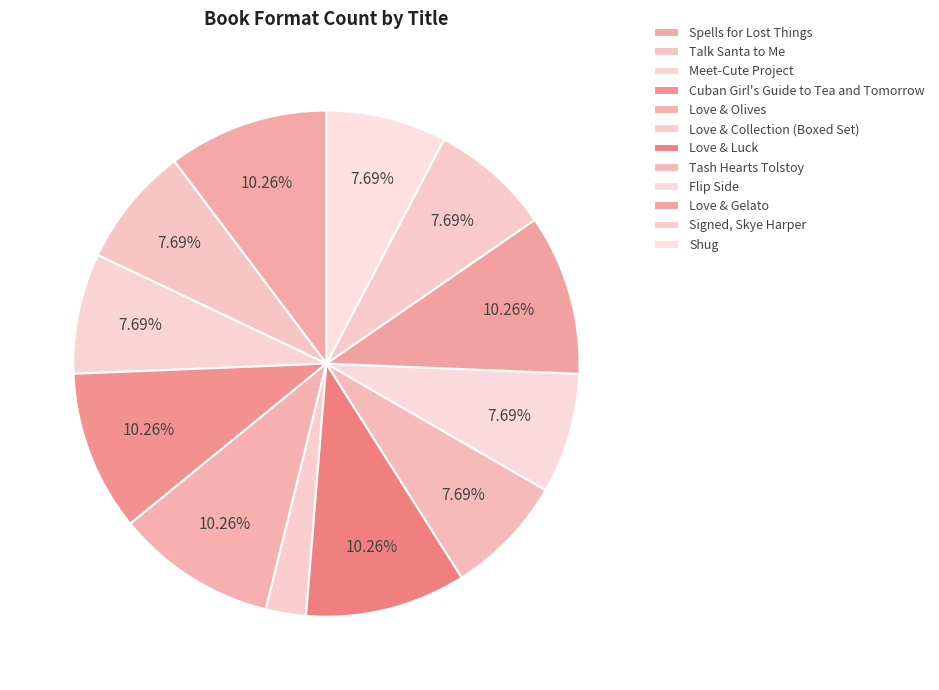

Approximately how many times larger is the value at Cuban Girl's Guide to Tea and Tomorrow compared to Signed, Skye Harper?

1.3